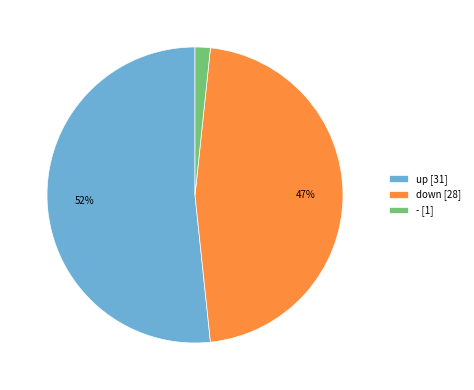

Between - [1] and up [31], which is larger?

up [31]